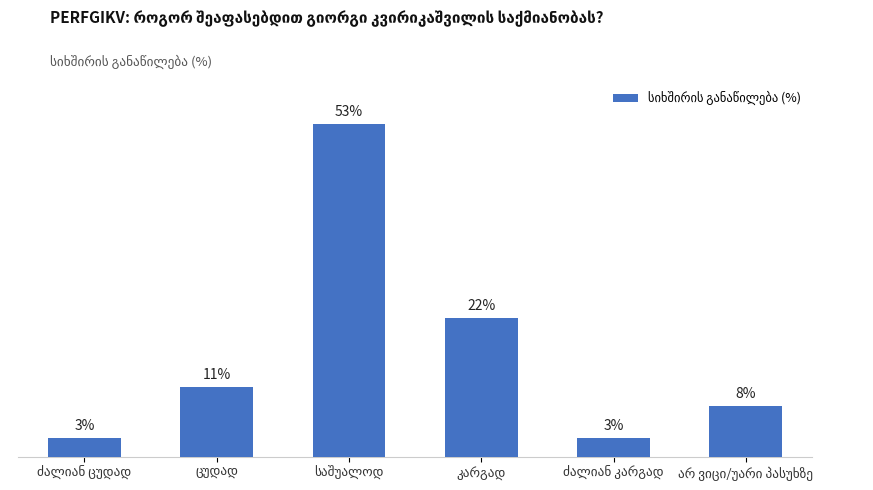

Does the chart contain any negative values?

No